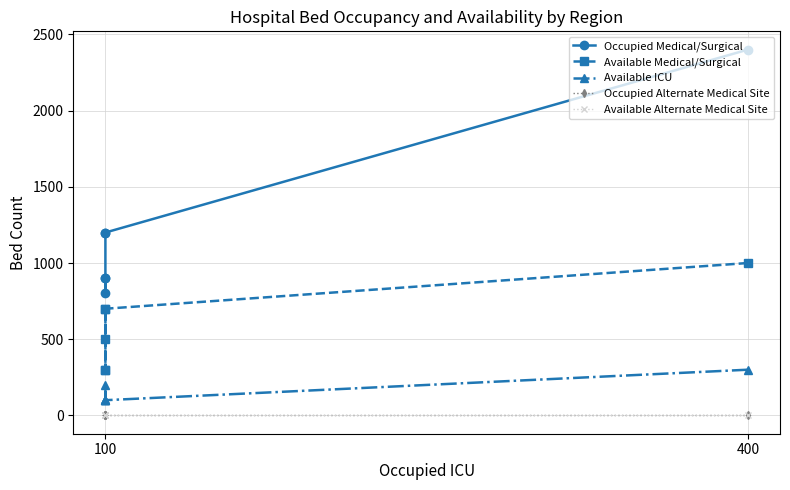

True or false: Occupied Alternate Medical Site has more than 0 interior local peaks.

False